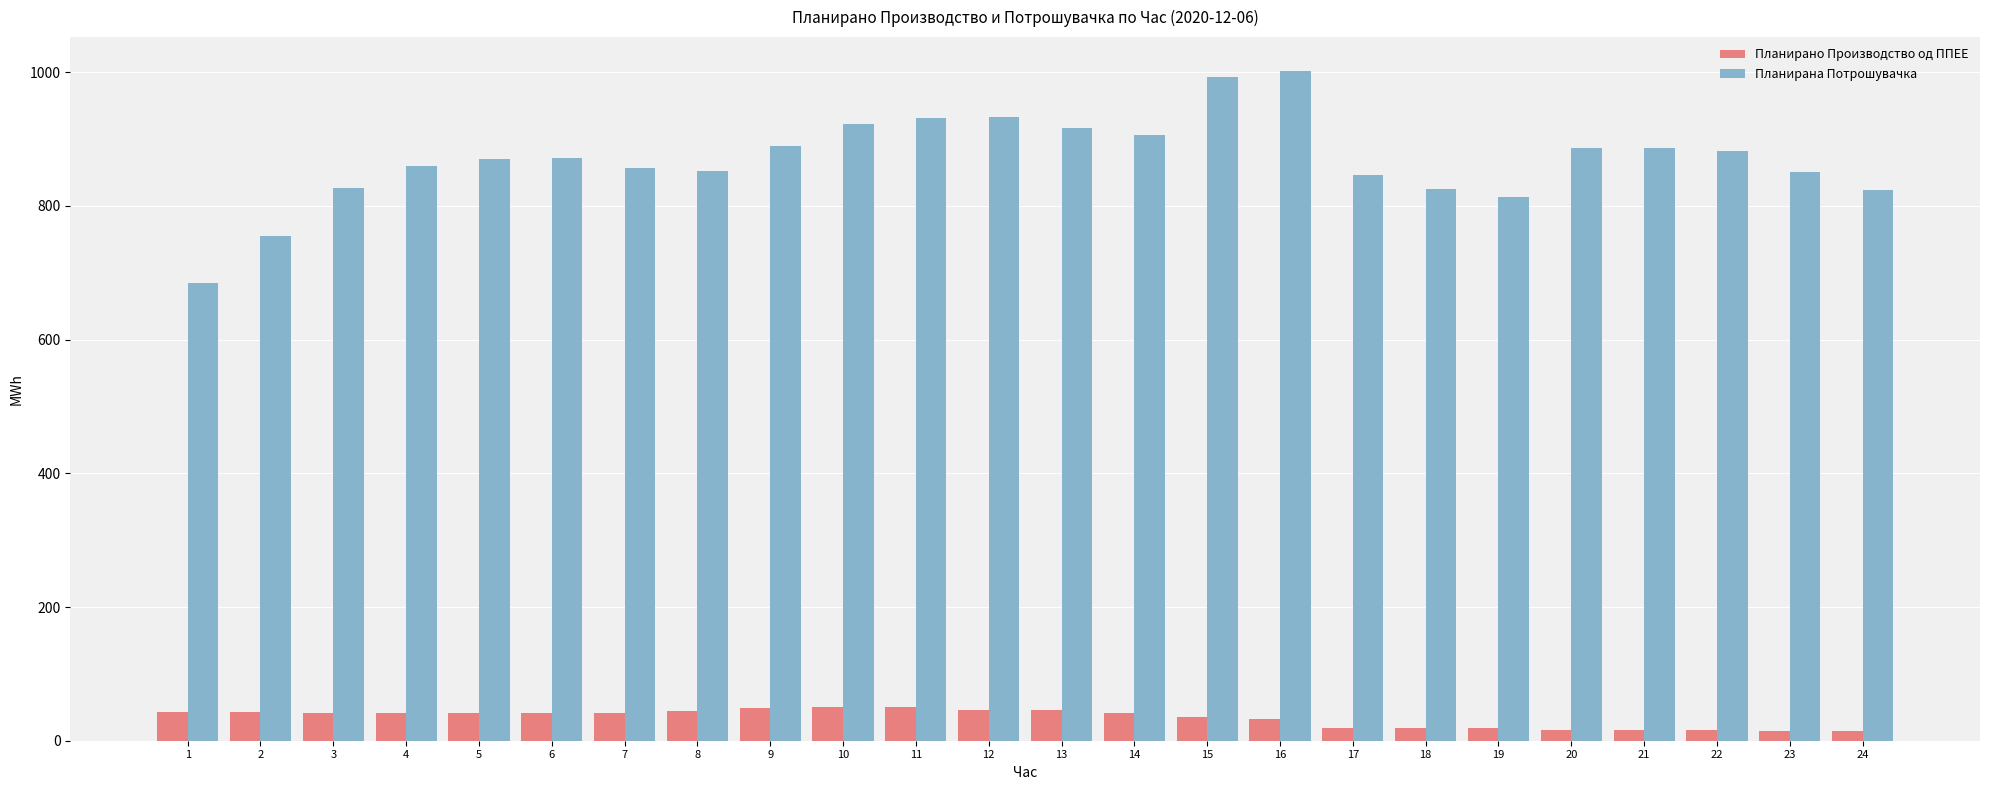

Which series has the largest total across all categories?

Планирана Потрошувачка